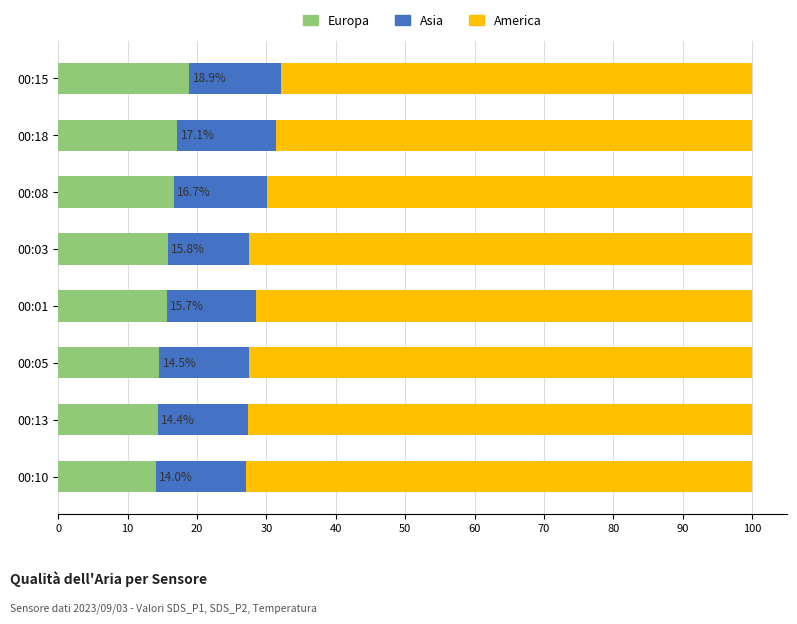

What is the total value across all series at 00:13?

100.0